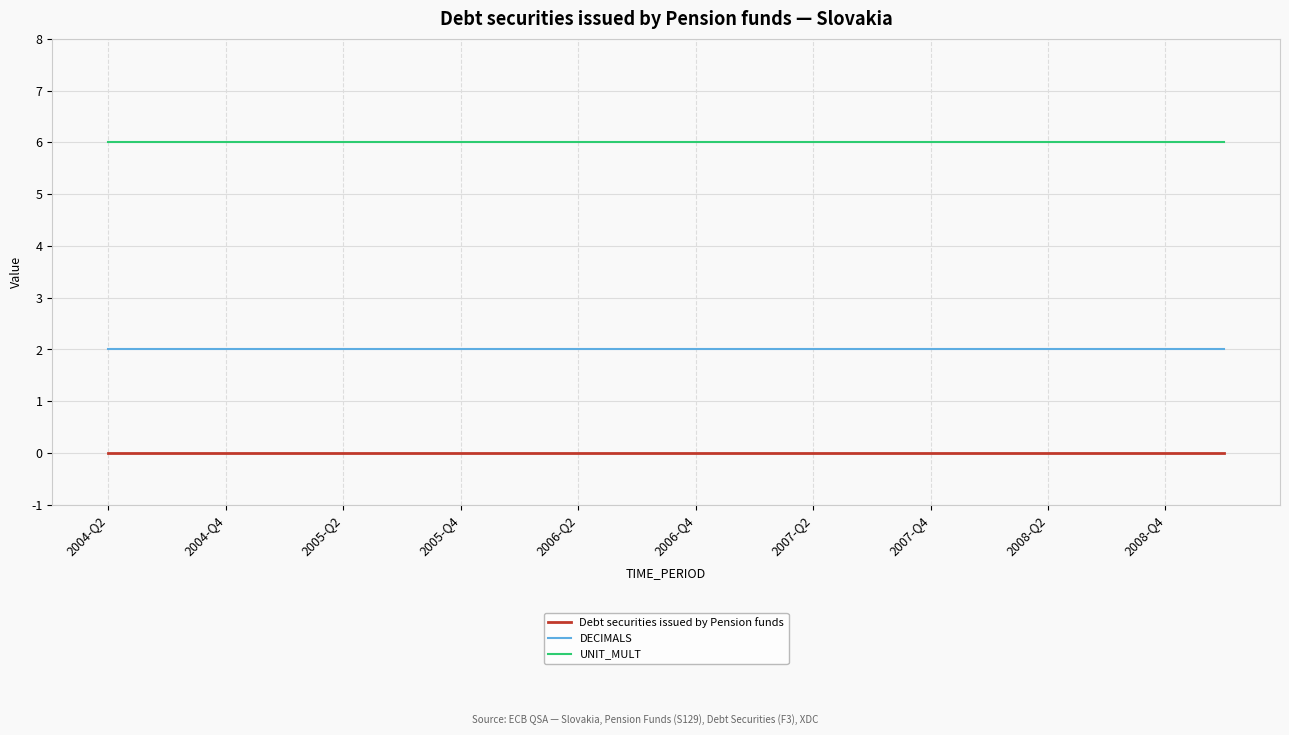

Which series has the largest total across all categories?

UNIT_MULT